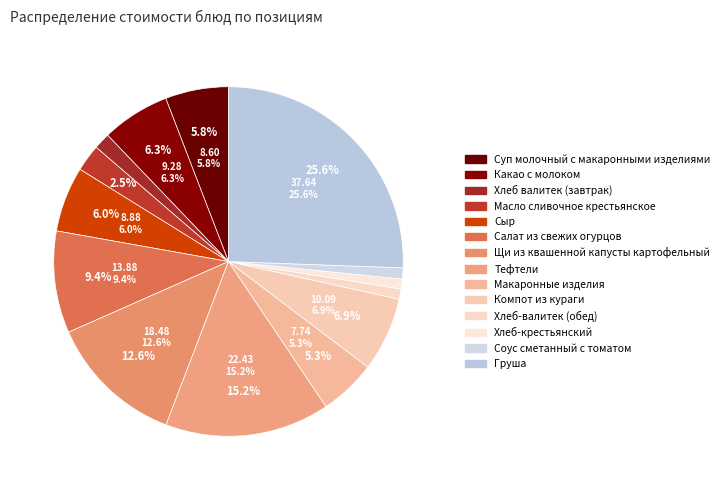

To the nearest percent, what portion does Какао с молоком represent?

6%